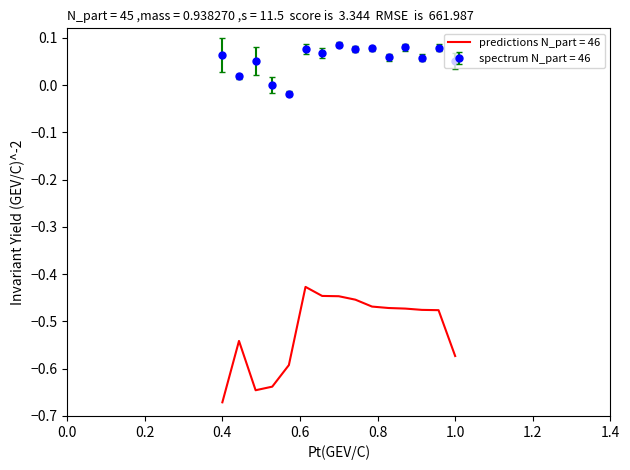

Which series has the largest total across all categories?

spectrum N_part = 46